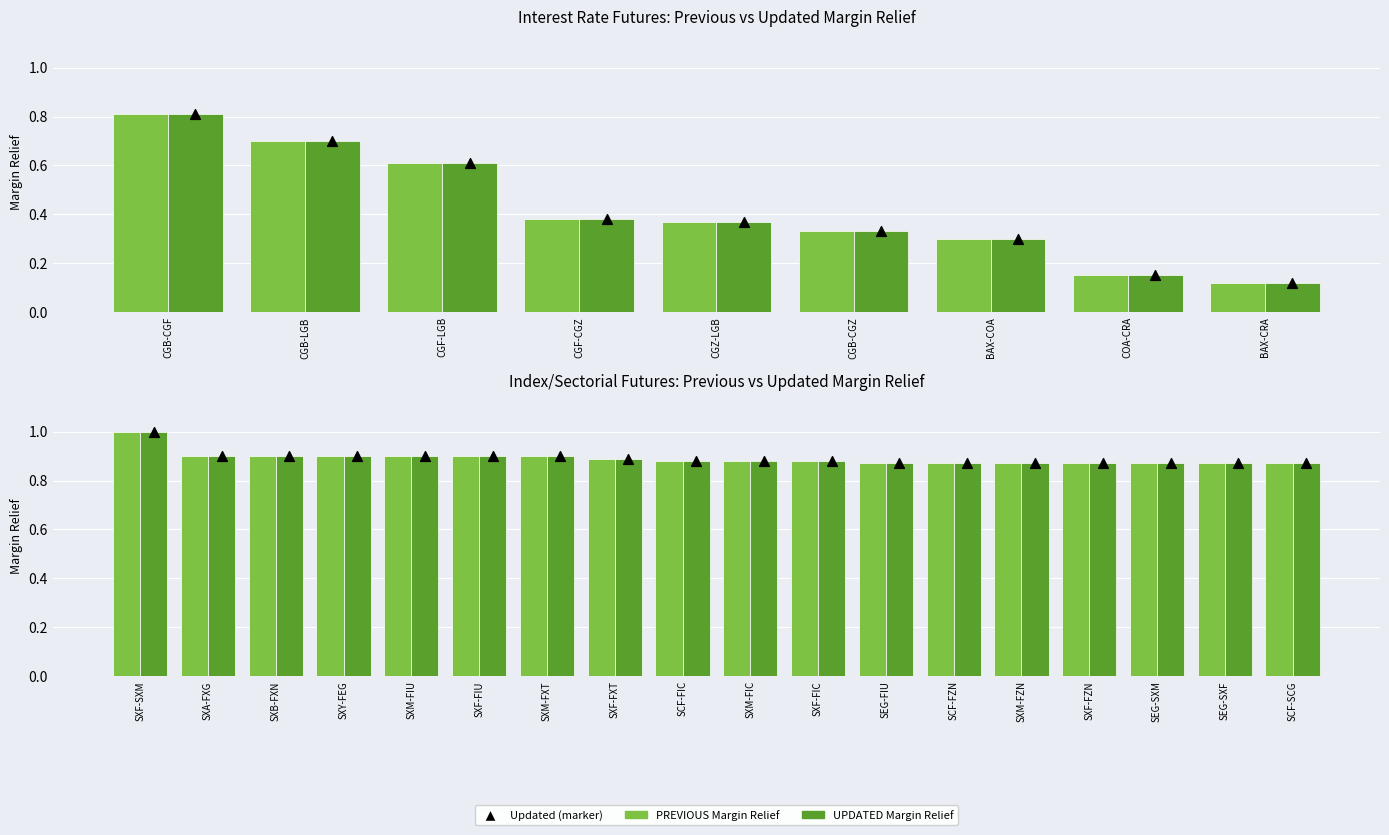

What are all the series names shown in the legend?

PREVIOUS Margin Relief, UPDATED Margin Relief, Updated (marker)